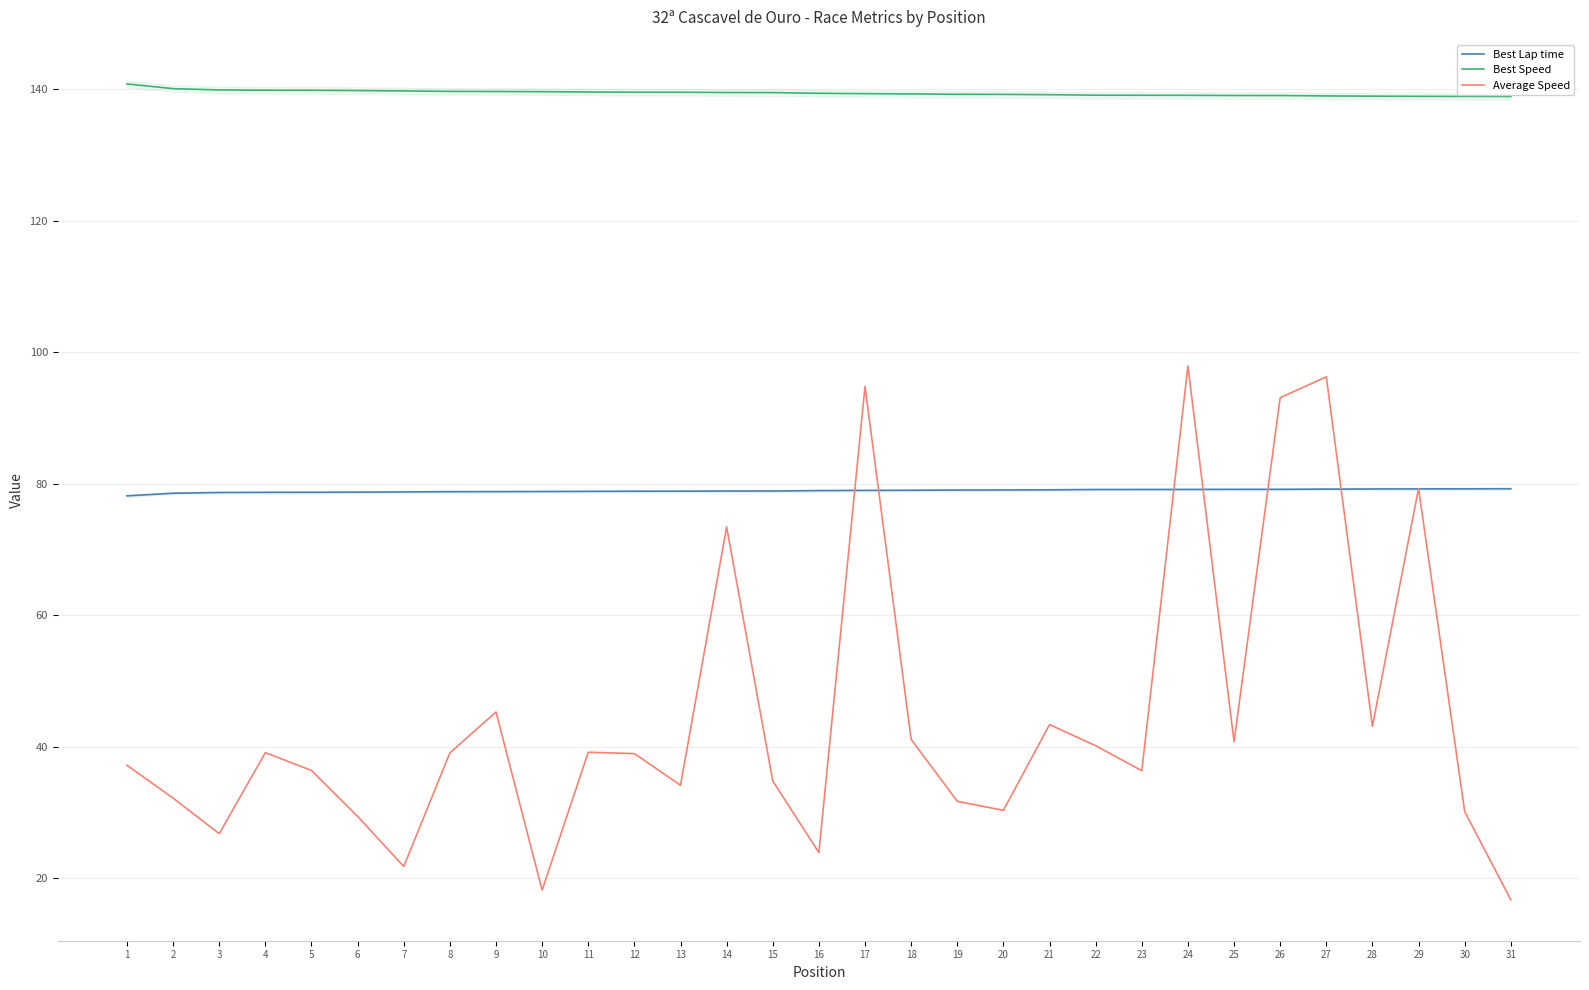

Between 4 and 23, which series saw the biggest shift?

Average Speed